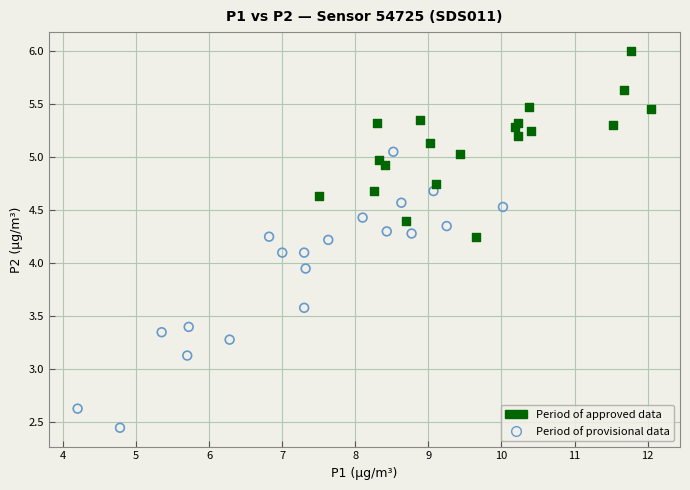

Which series contains the highest Y value?

Period of approved data